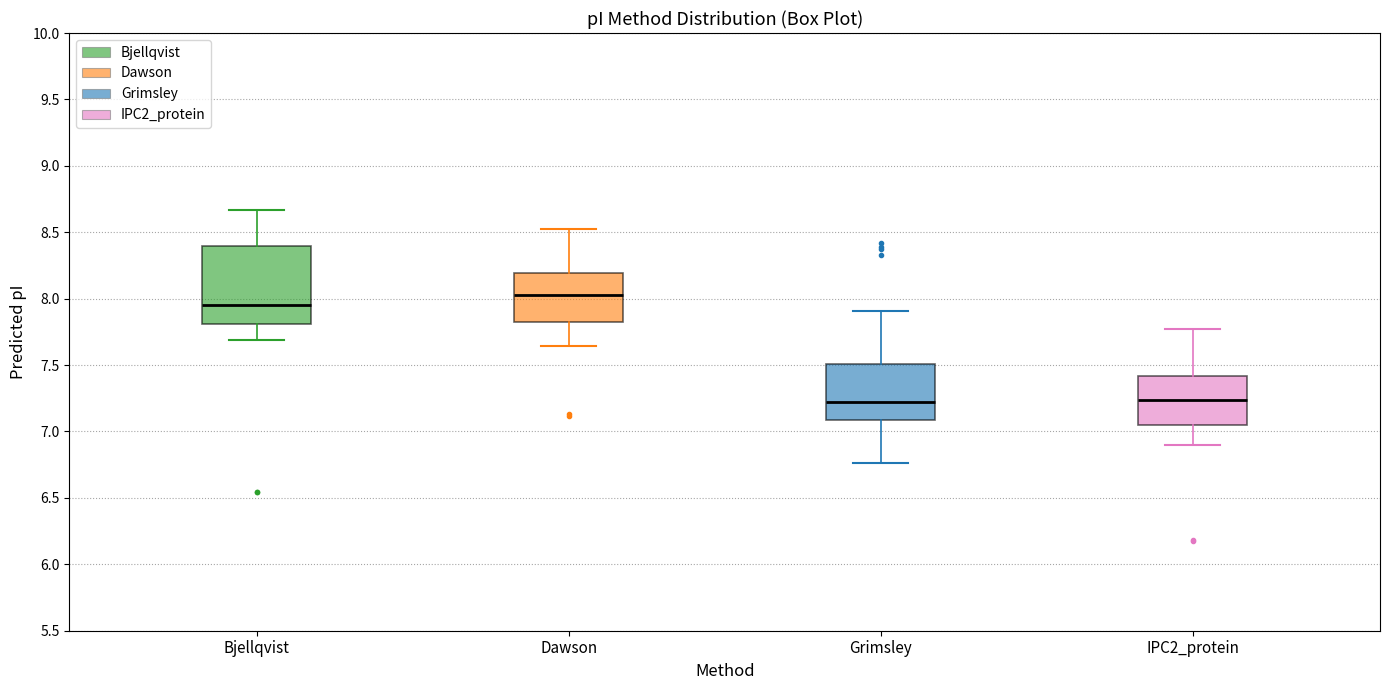

Where does the upper whisker of the box for IPC2_protein end on the y-axis? The values are not printed on the chart, so give them approximately, as read against the axis.

7.80